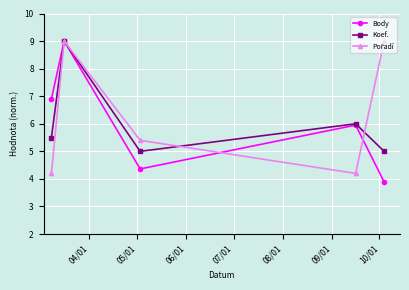

True or false: Koef. has more than 1 points higher than both neighbors.

True